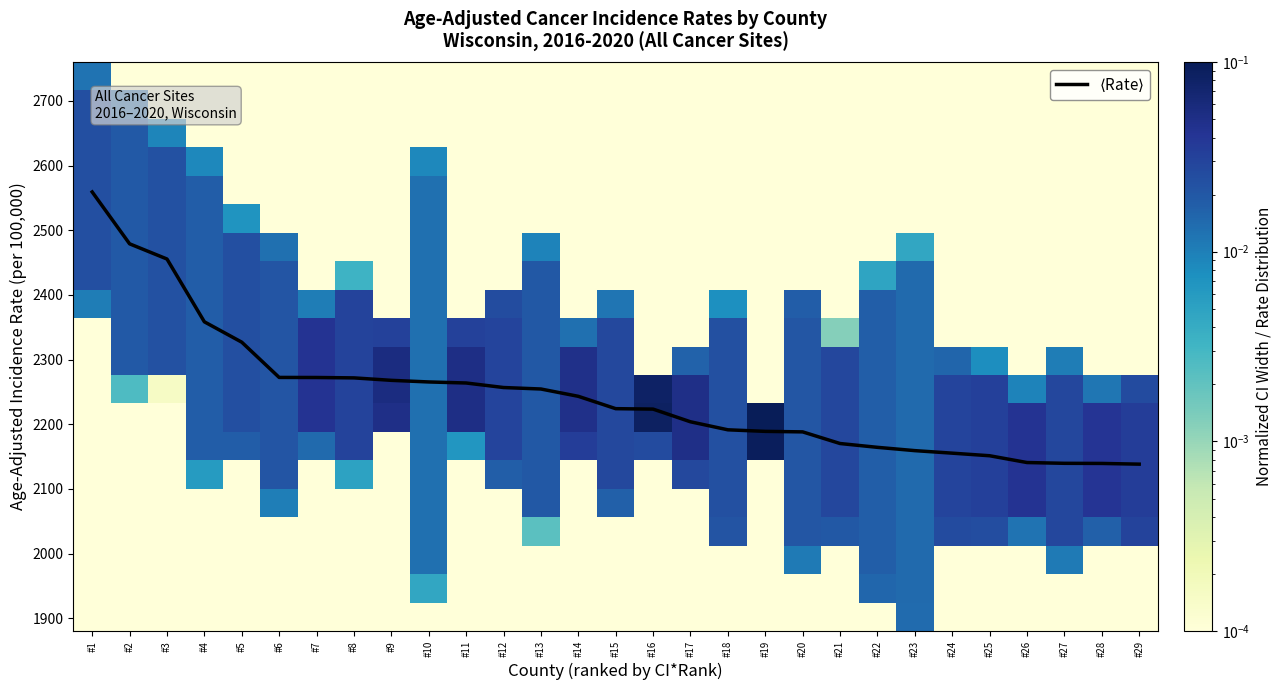

Which series changed the most between #3 and #29?

$\langle$Rate$\rangle$